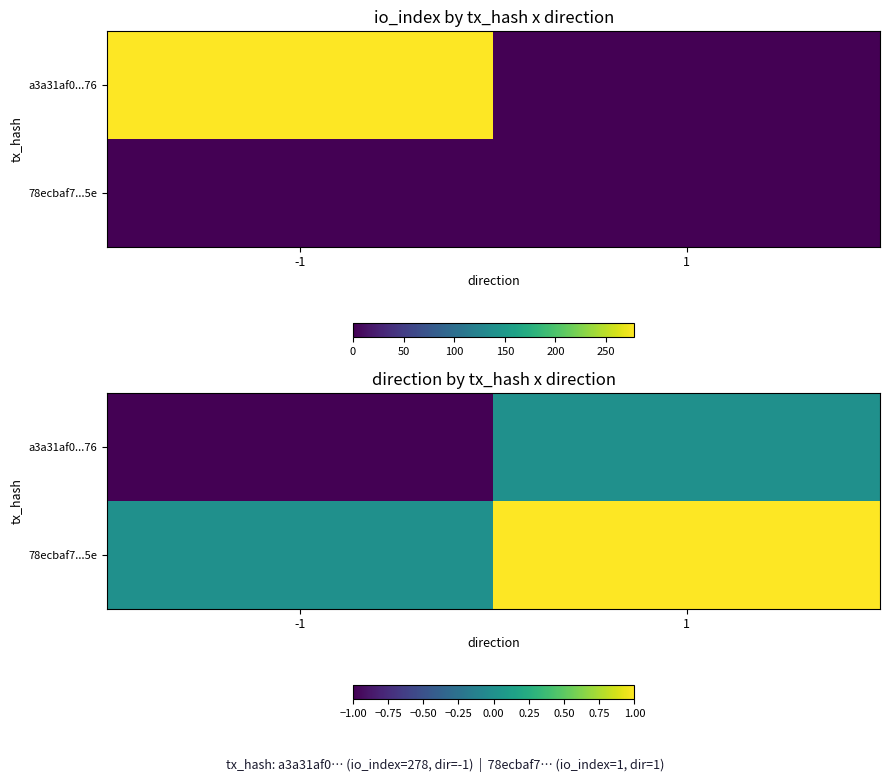

At how many categories does at least one series exceed 0?

1